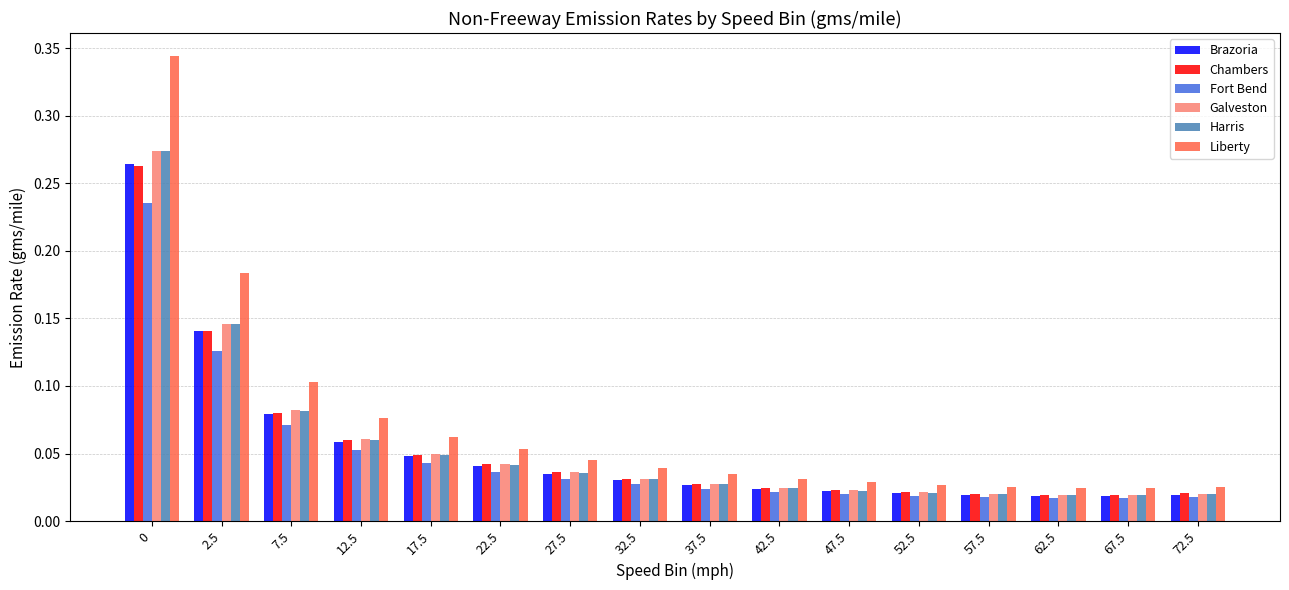

Which series has the widest spread of values?

Liberty